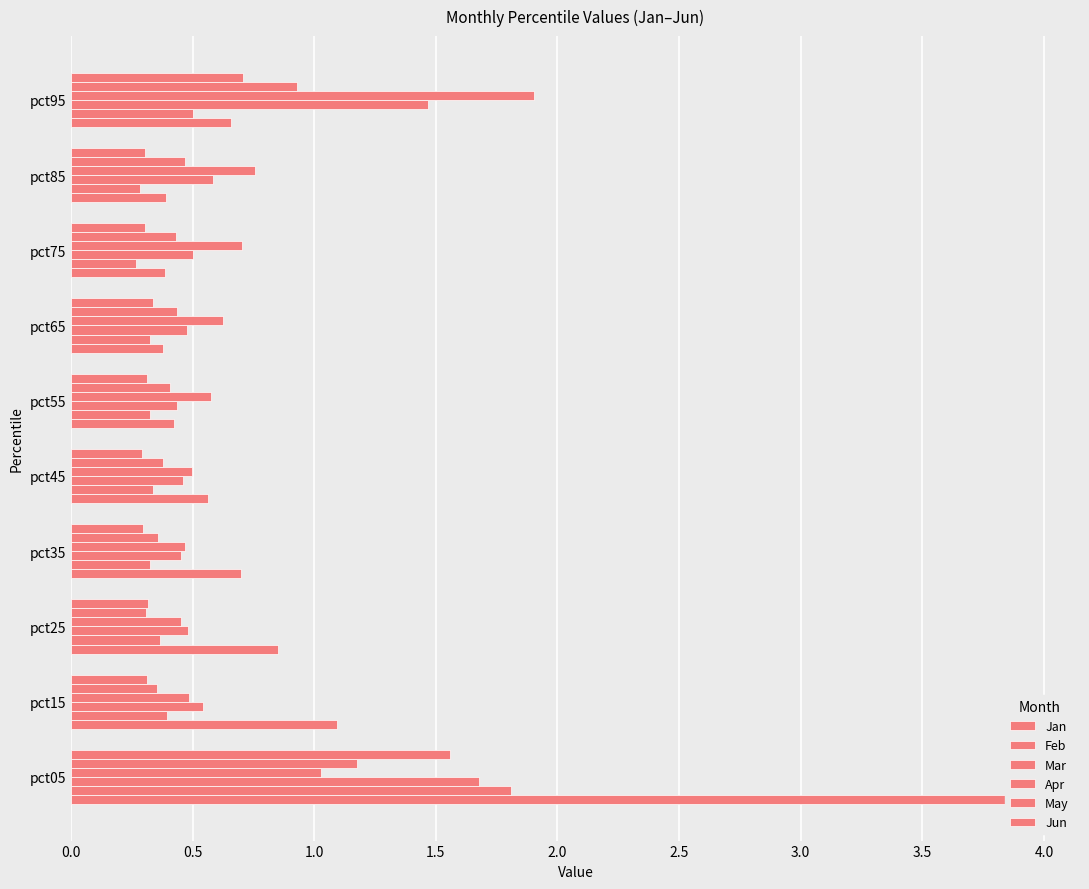

The Apr series shows 0.2 at 1.0. True or false?

False